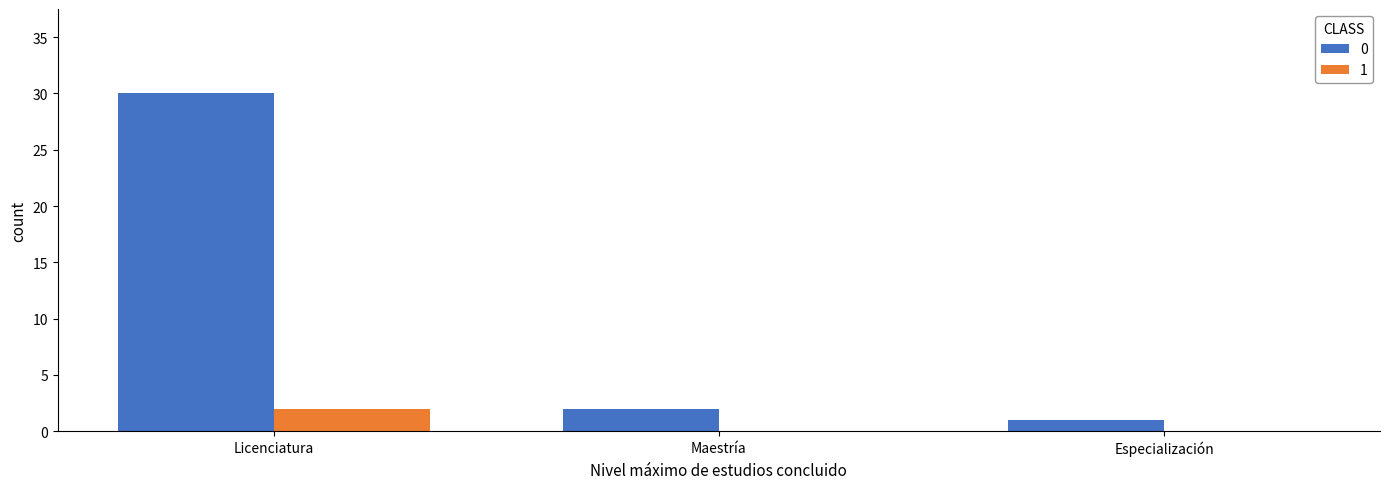

What is the maximum value shown in the chart?

30